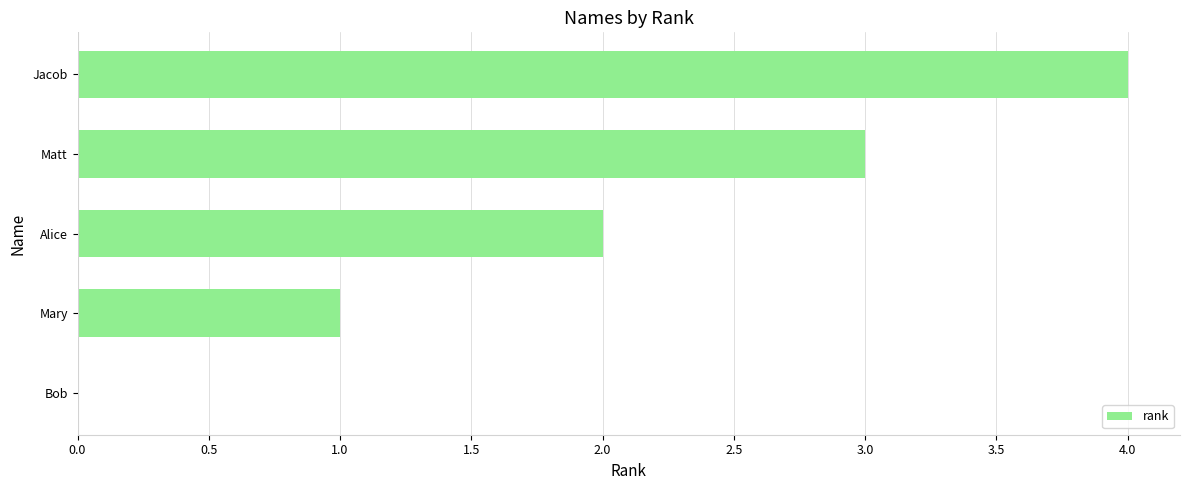

At which category does the chart reach its peak across all series?

Jacob